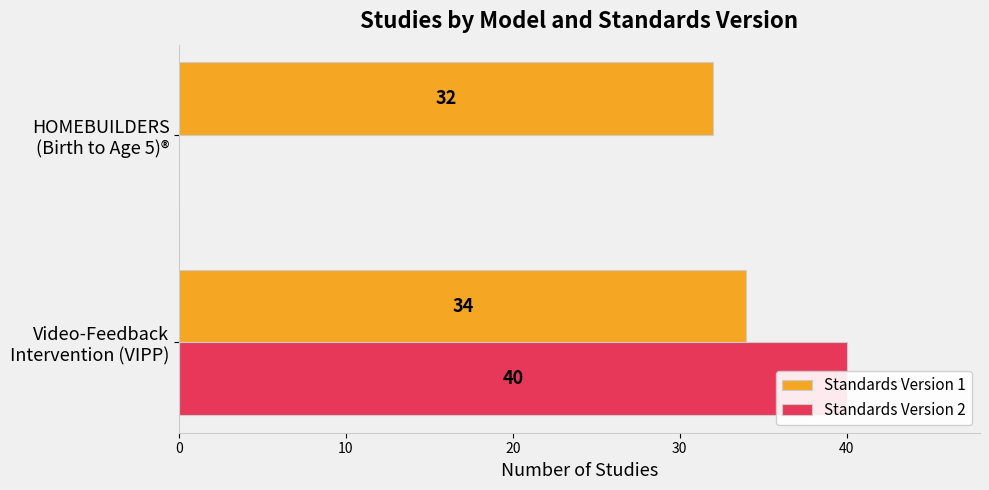

Reading left to right, transcribe all the data shown in this chart.

Standards Version 1: 34	32
Standards Version 2: 40	0